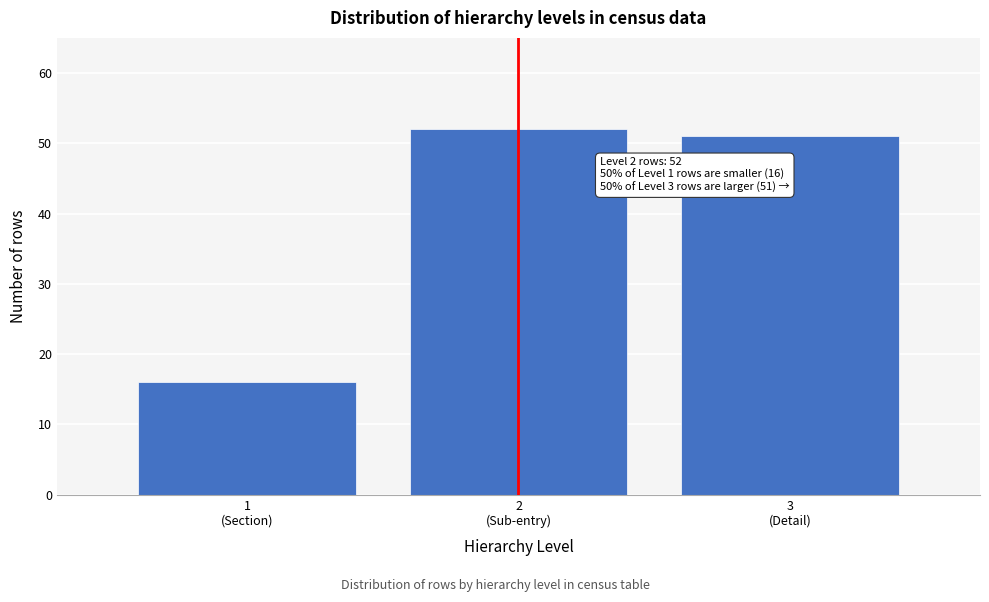

Reading left to right, extract all data points from this chart.

16	52	51